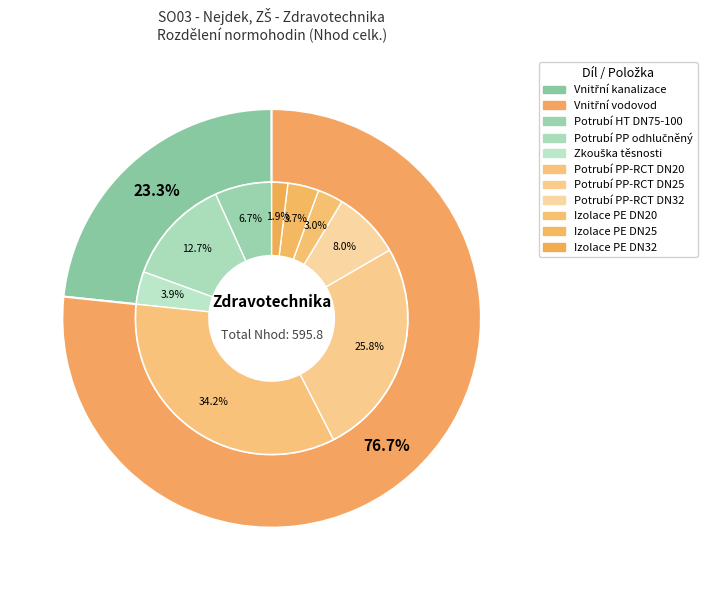

How many segments does this pie chart have?

4